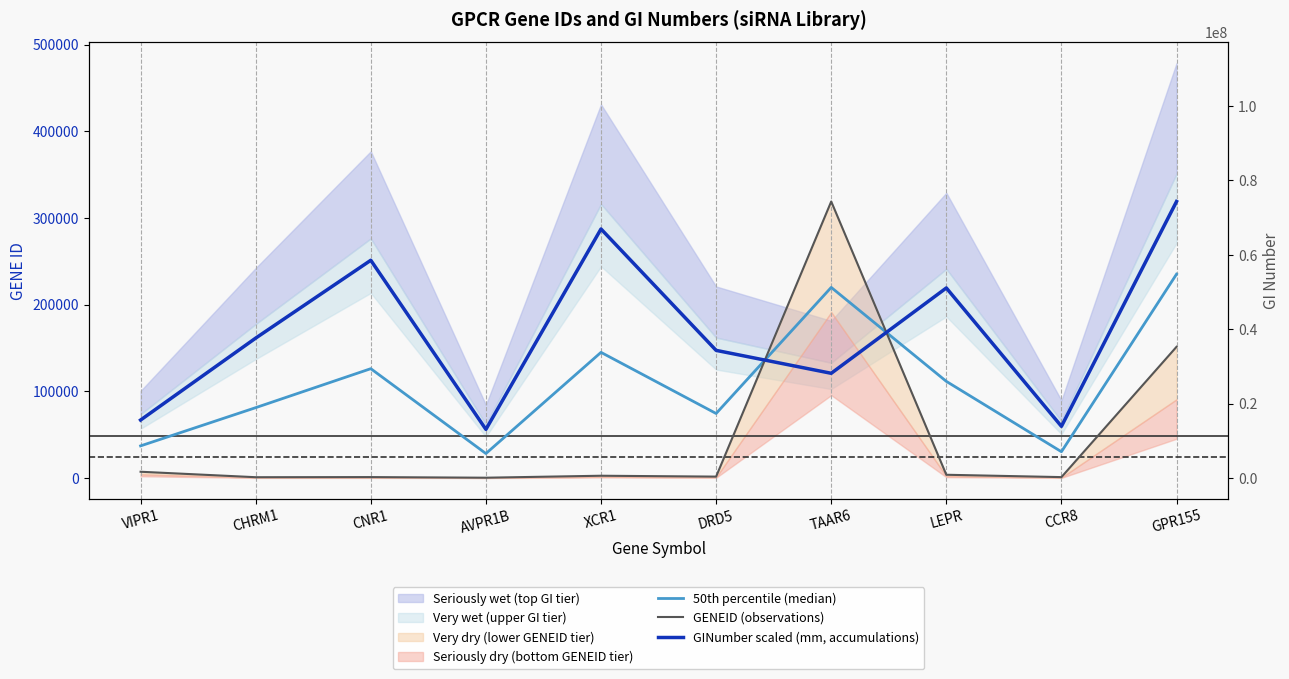

Reading left to right, transcribe all the data shown in this chart.

50th percentile (median): VIPR1=37249.1	CHRM1=81337.1	CNR1=126294.7	AVPR1B=28426.9	XCR1=145113.7	DRD5=74609.2	TAAR6=220036.2	LEPR=111669.6	CCR8=30523.8	GPR155=235328.0
GENEID (observations): VIPR1=7433.0	CHRM1=1128.0	CNR1=1268.0	AVPR1B=553.0	XCR1=2829.0	DRD5=1816.0	TAAR6=319100.0	LEPR=3953.0	CCR8=1237.0	GPR155=151556.0
GINumber scaled (mm, accumulations): VIPR1=67065.3	CHRM1=161546.2	CNR1=251321.4	AVPR1B=56300.9	XCR1=287398.4	DRD5=147402.4	TAAR6=120972.4	LEPR=219386.1	CCR8=59810.6	GPR155=319100.0